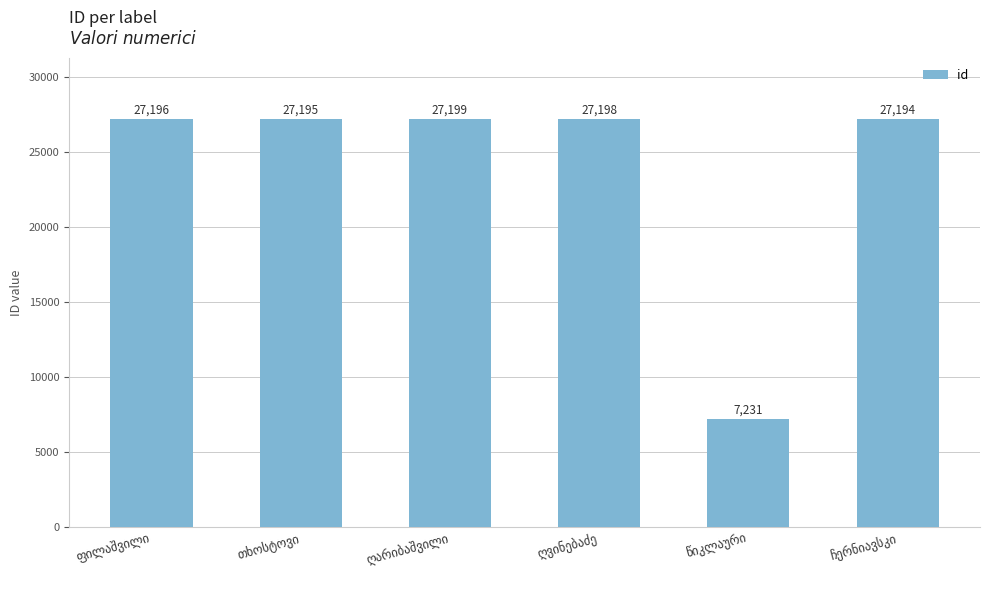

What is the value of the 1st bar from the left?

27196